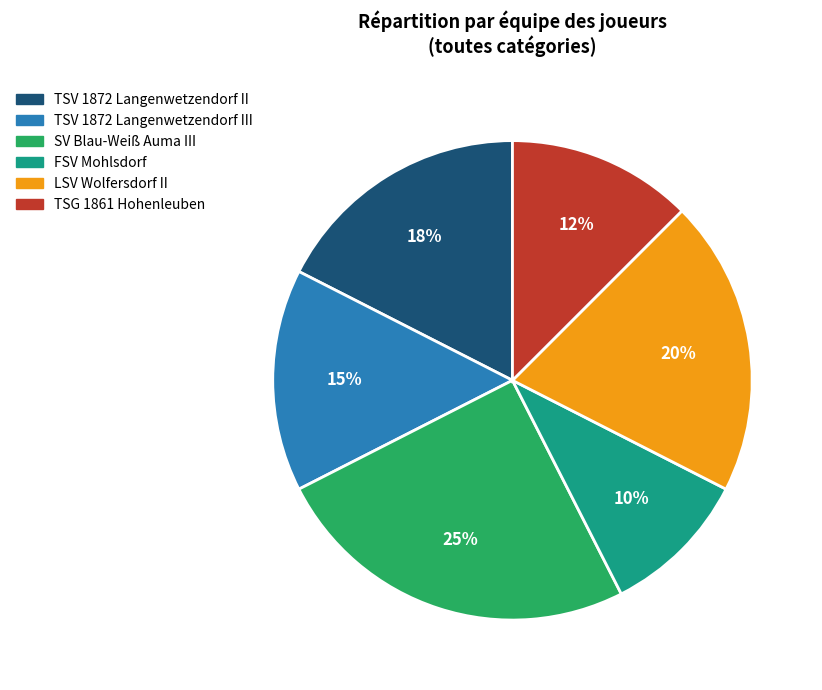

Approximately how many times larger is the value at SV Blau-Weiß Auma III compared to TSV 1872 Langenwetzendorf III?

1.7